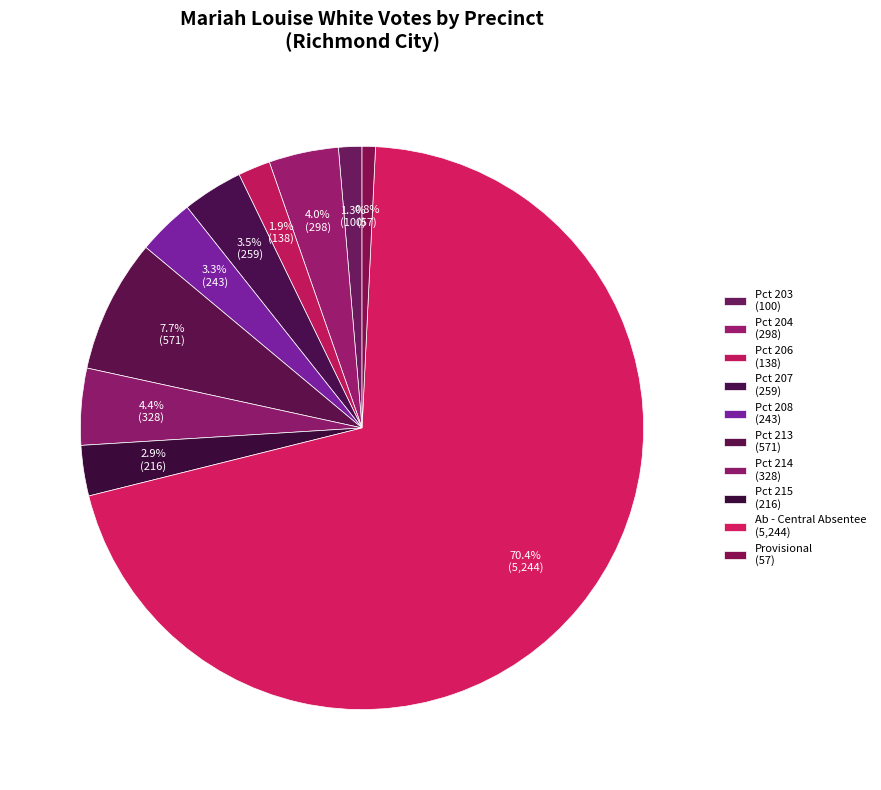

Do Pct 215 and Pct 204 together represent more than half of the pie?

No